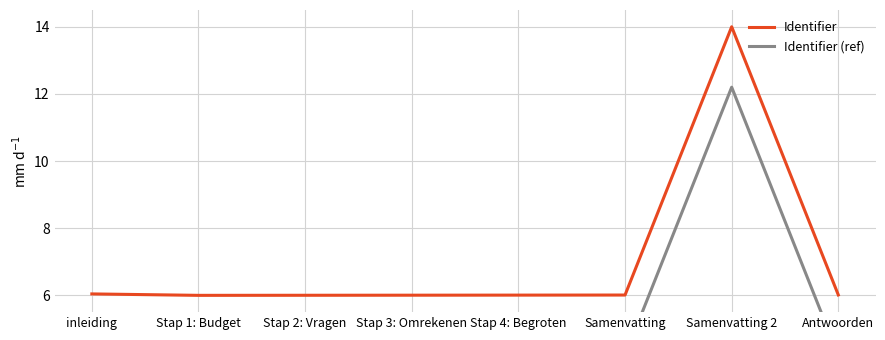

How many series are shown in this chart?

2